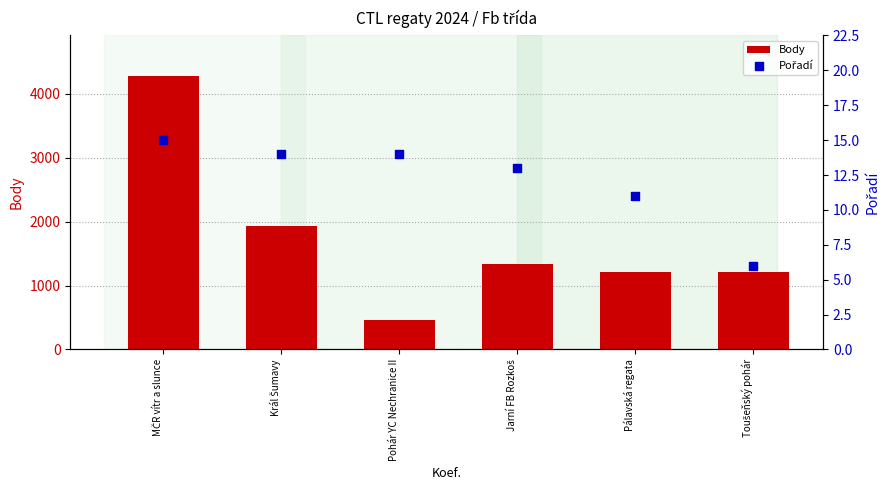

What are all the series names shown in the legend?

Body, Pořadí